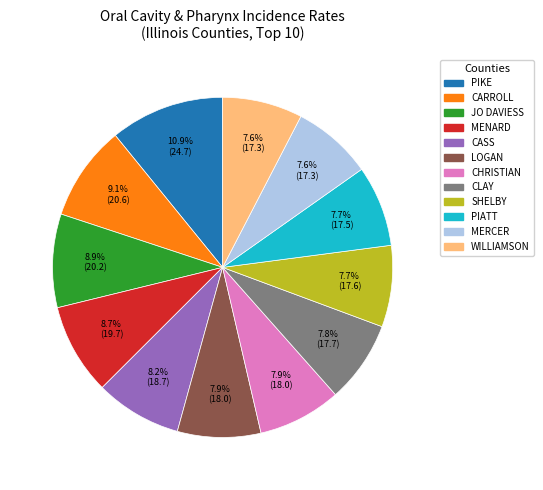

Does any single category account for the majority?

No